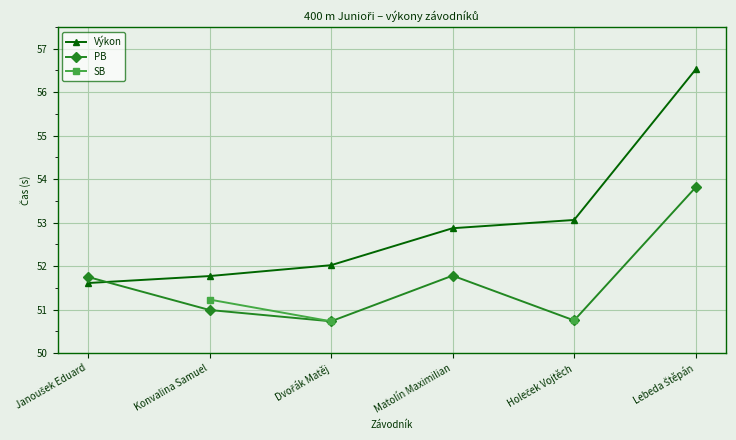

What is the highest value of the Výkon series?

56.5